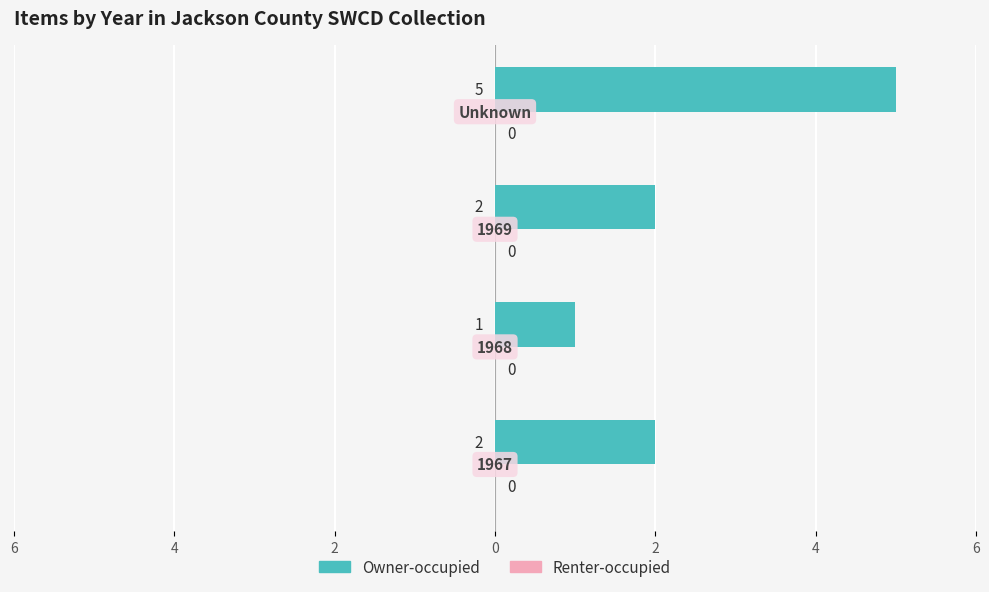

Does the chart contain any negative values?

No